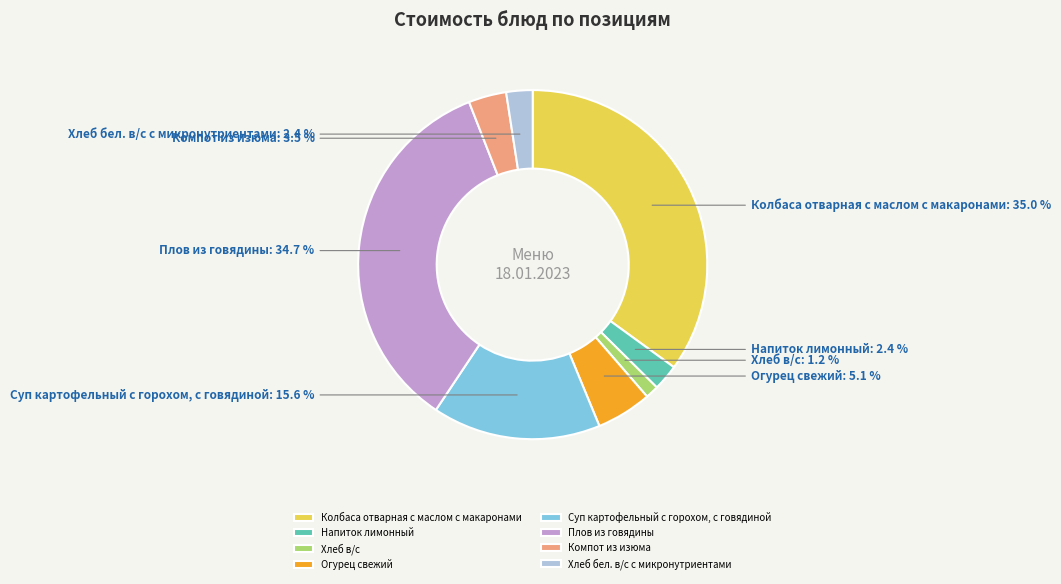

Does Колбаса отварная с маслом с макаронами represent more than half of the total?

No